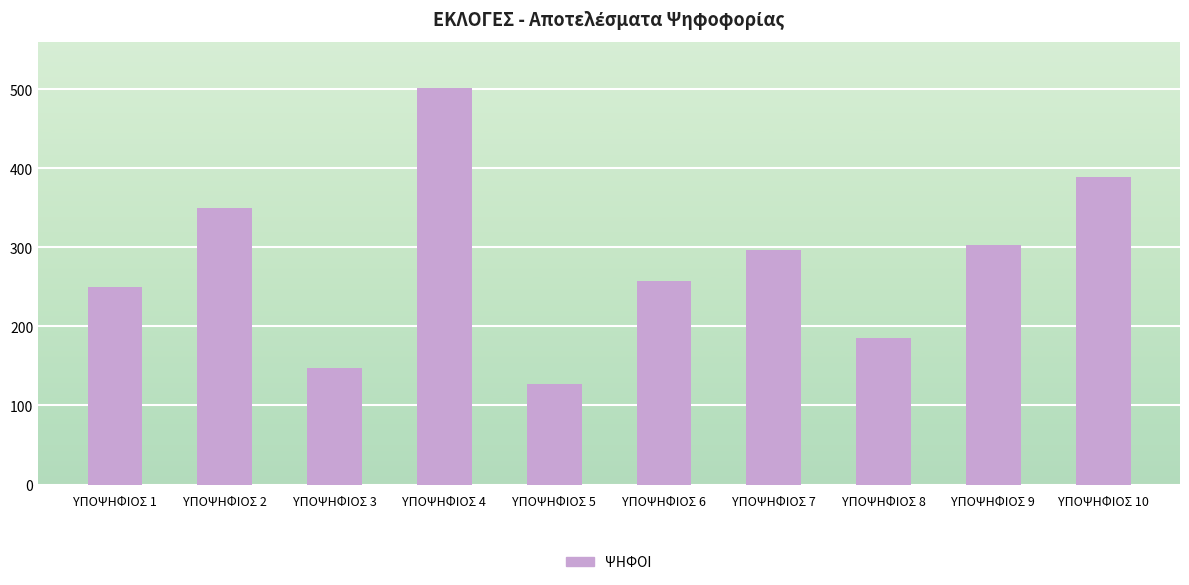

Rank the categories by value from highest to lowest.

ΥΠΟΨΗΦΙΟΣ 4, ΥΠΟΨΗΦΙΟΣ 10, ΥΠΟΨΗΦΙΟΣ 2, ΥΠΟΨΗΦΙΟΣ 9, ΥΠΟΨΗΦΙΟΣ 7, ΥΠΟΨΗΦΙΟΣ 6, ΥΠΟΨΗΦΙΟΣ 1, ΥΠΟΨΗΦΙΟΣ 8, ΥΠΟΨΗΦΙΟΣ 3, ΥΠΟΨΗΦΙΟΣ 5